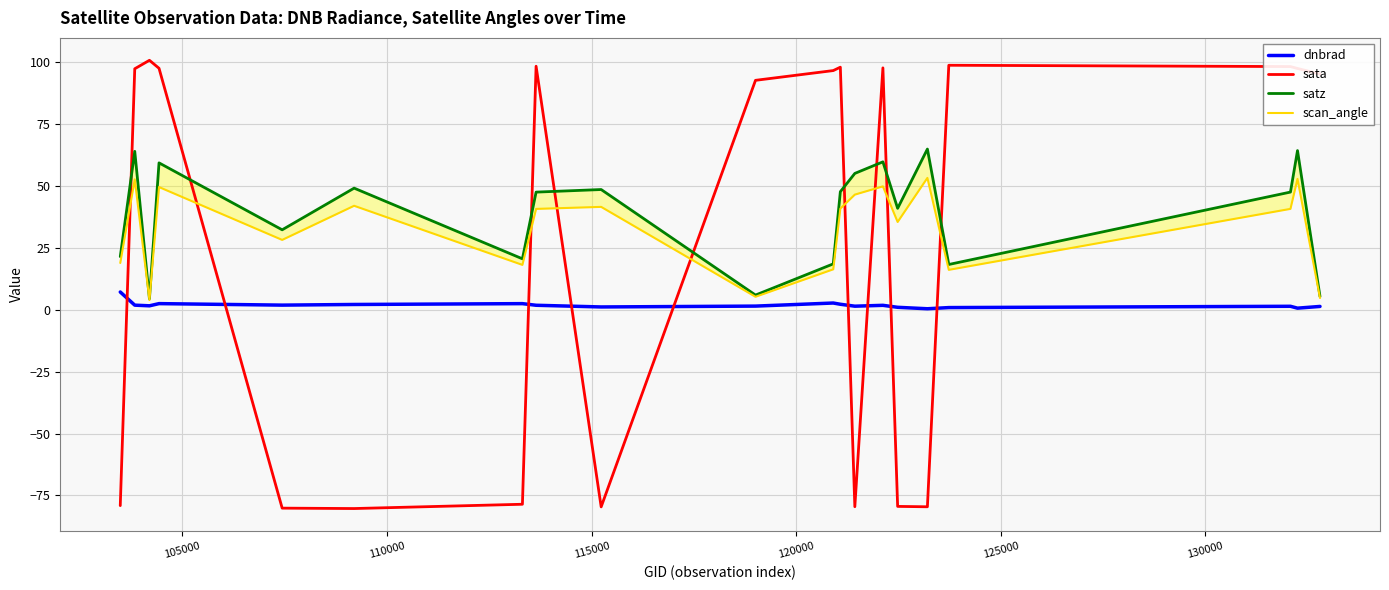

Count the number of categories in the chart.

20